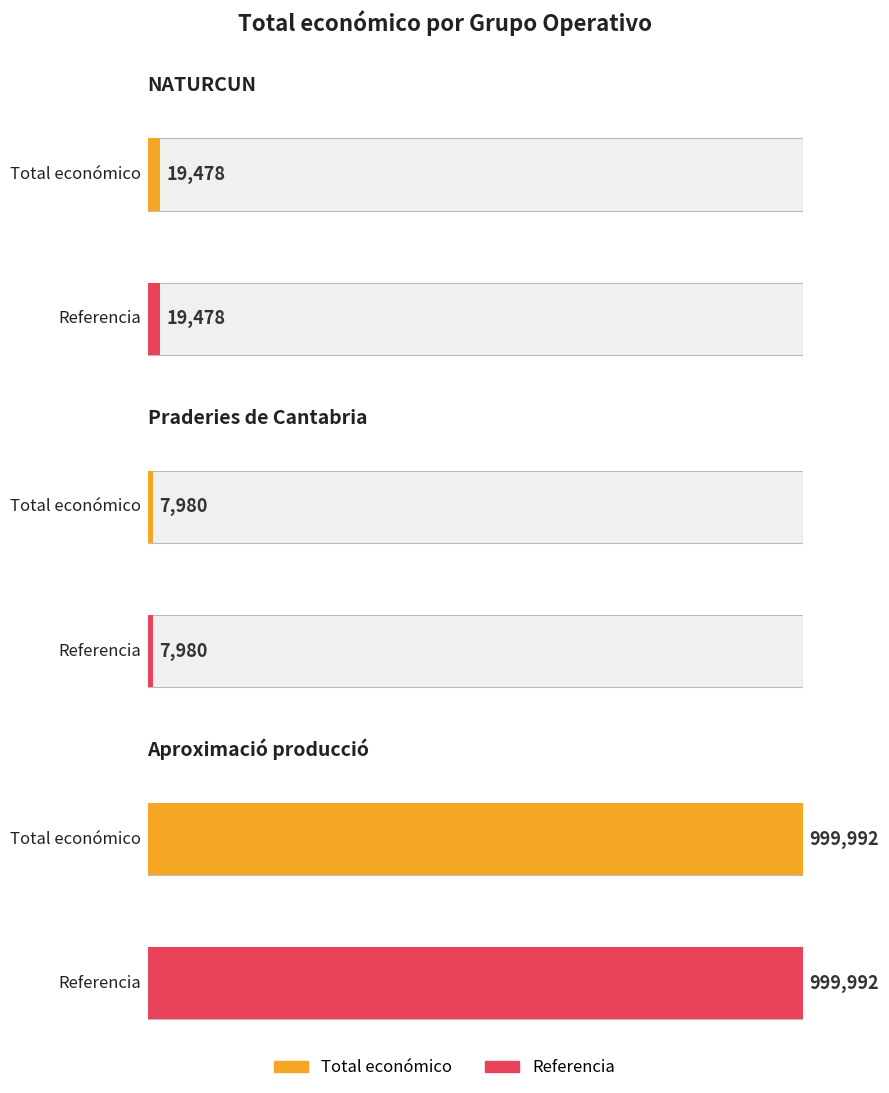

What is the average value?

342483